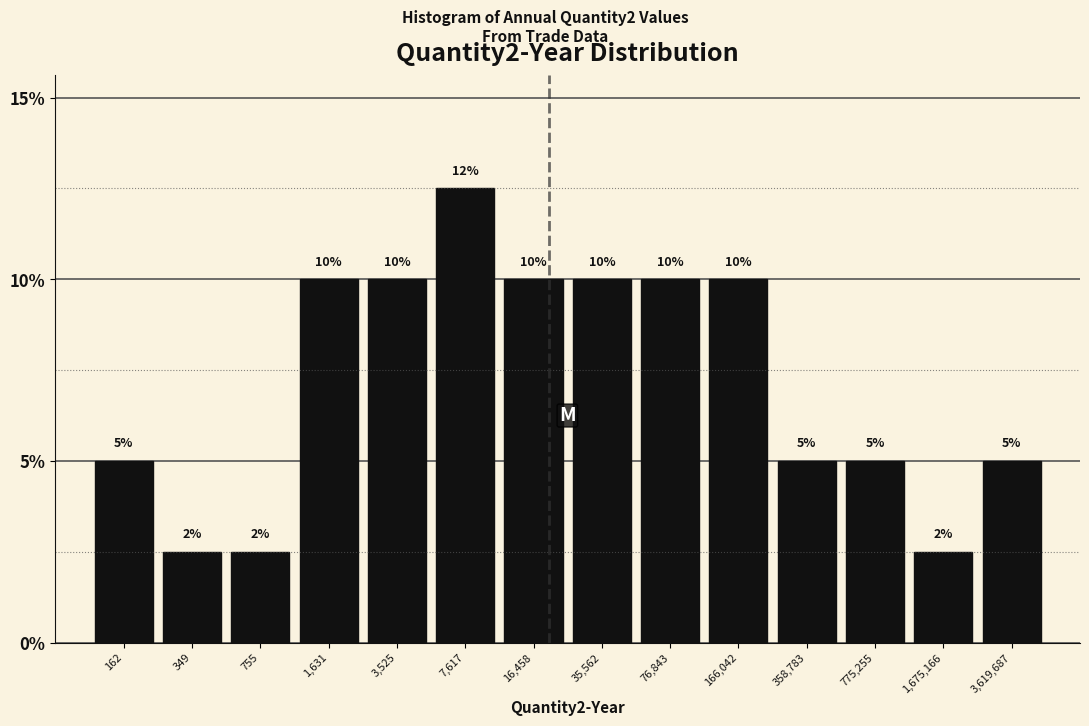

What is the approximate value at 775,255?

5.0